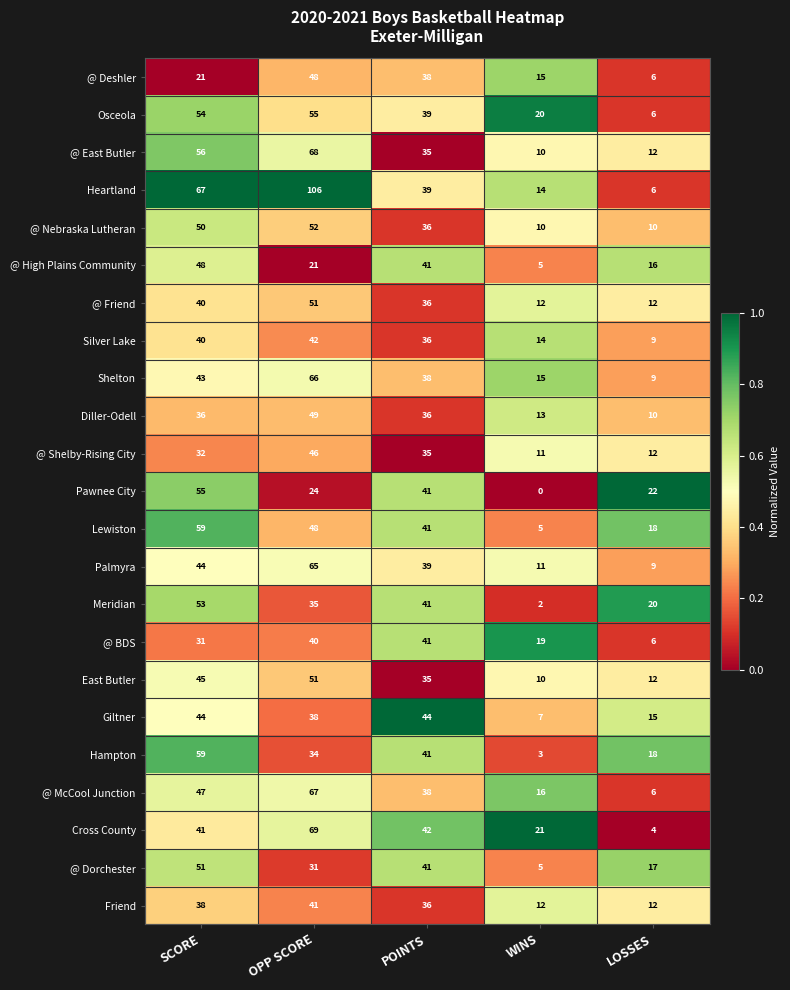

True or false: @ McCool Junction has a value of 16 at WINS.

True